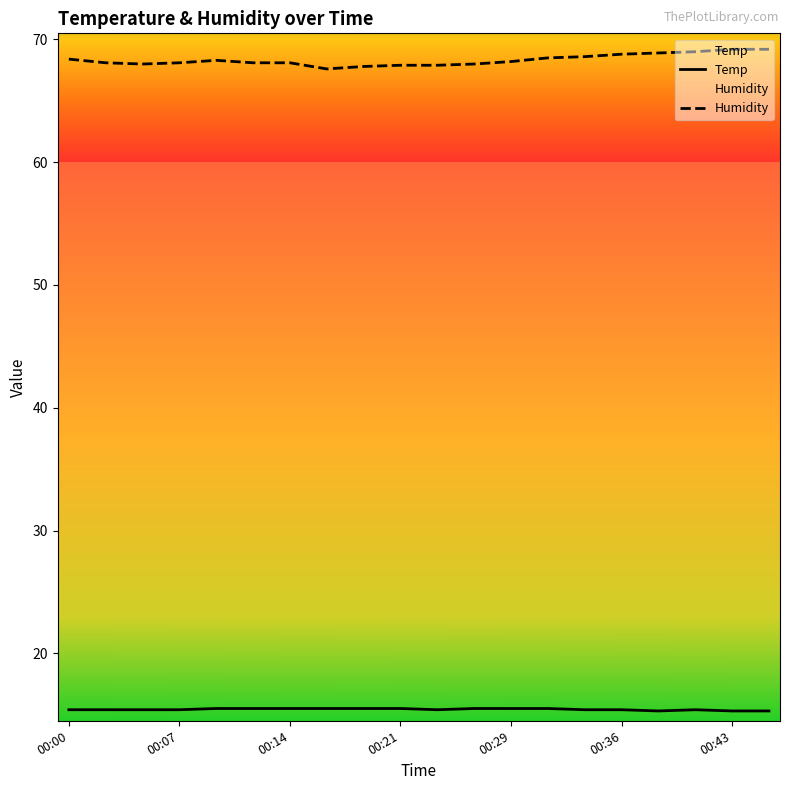

What is the smallest value displayed?

15.3